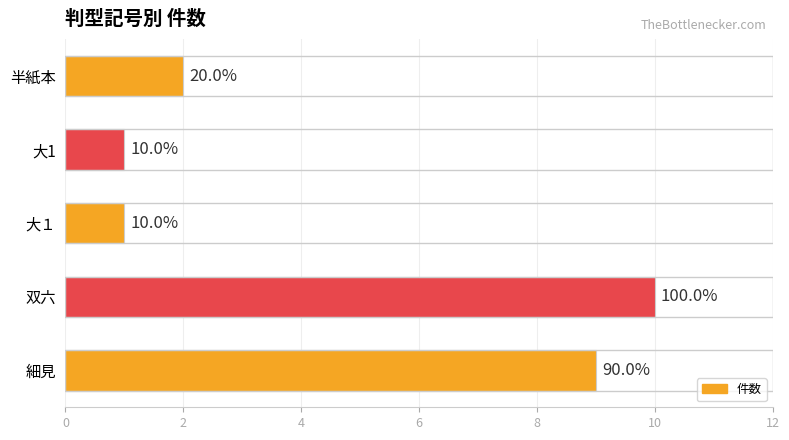

What is the greatest value displayed?

10